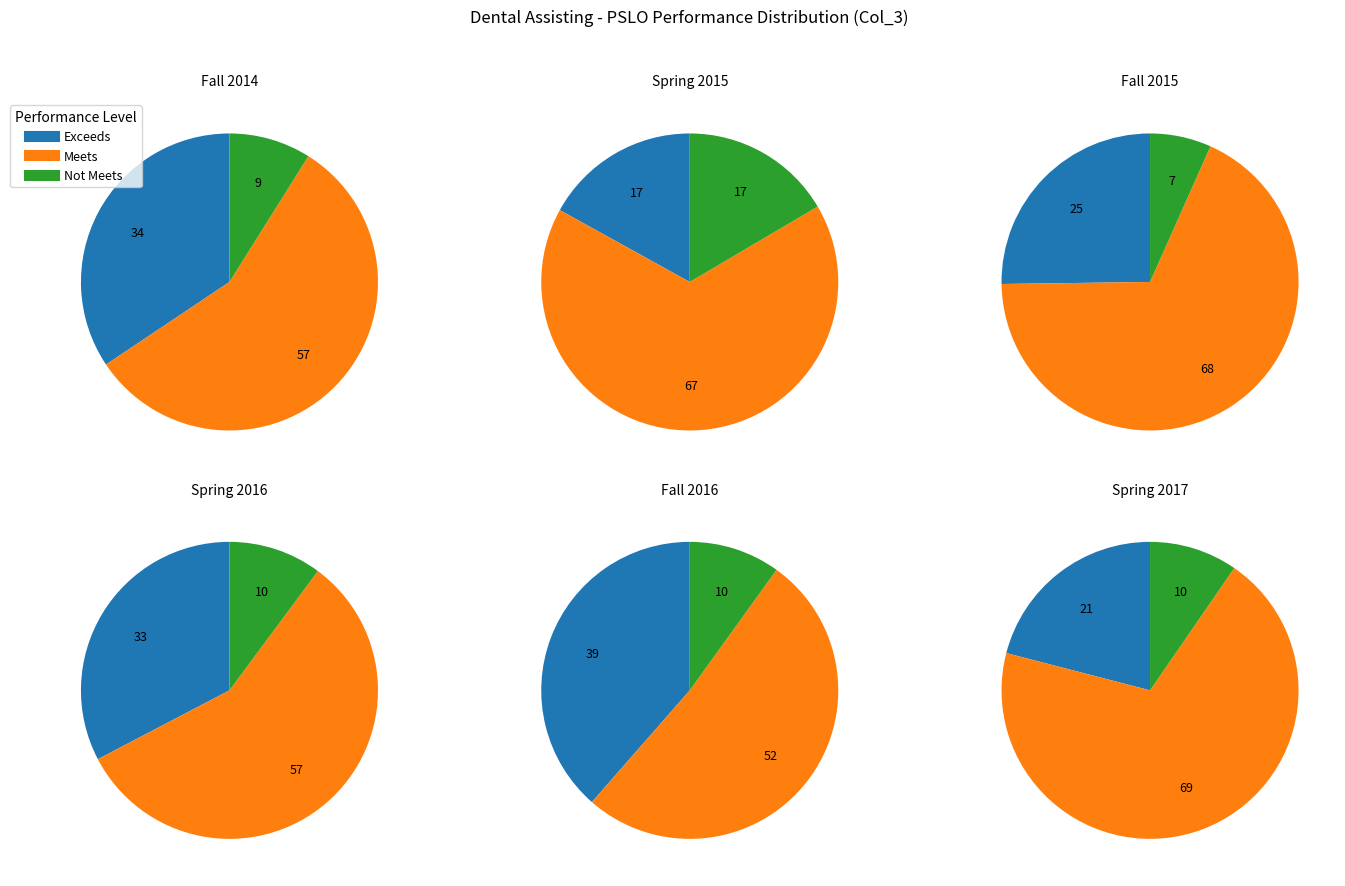

Which category has the biggest portion of the pie?

Spring 2017